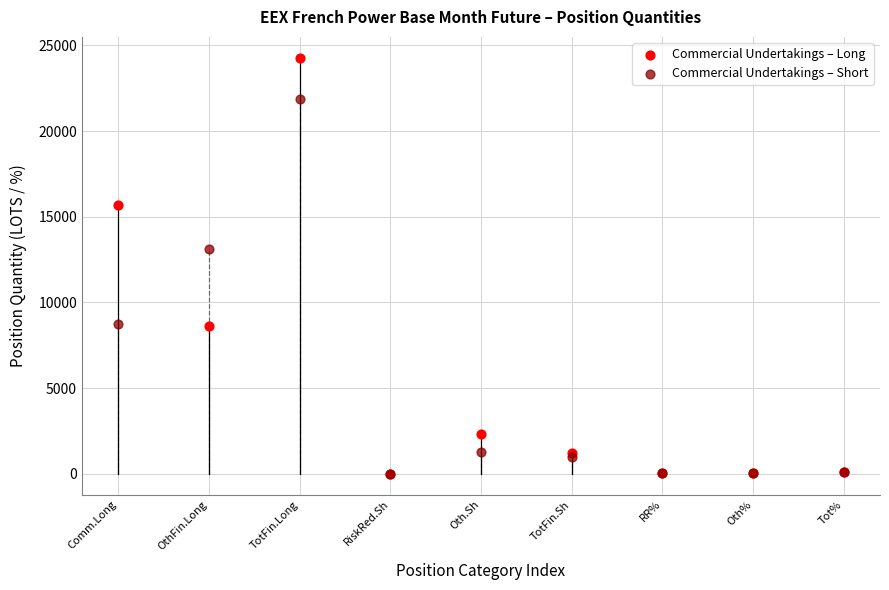

Across all series, what Y value is closest to 12139?

13118.2